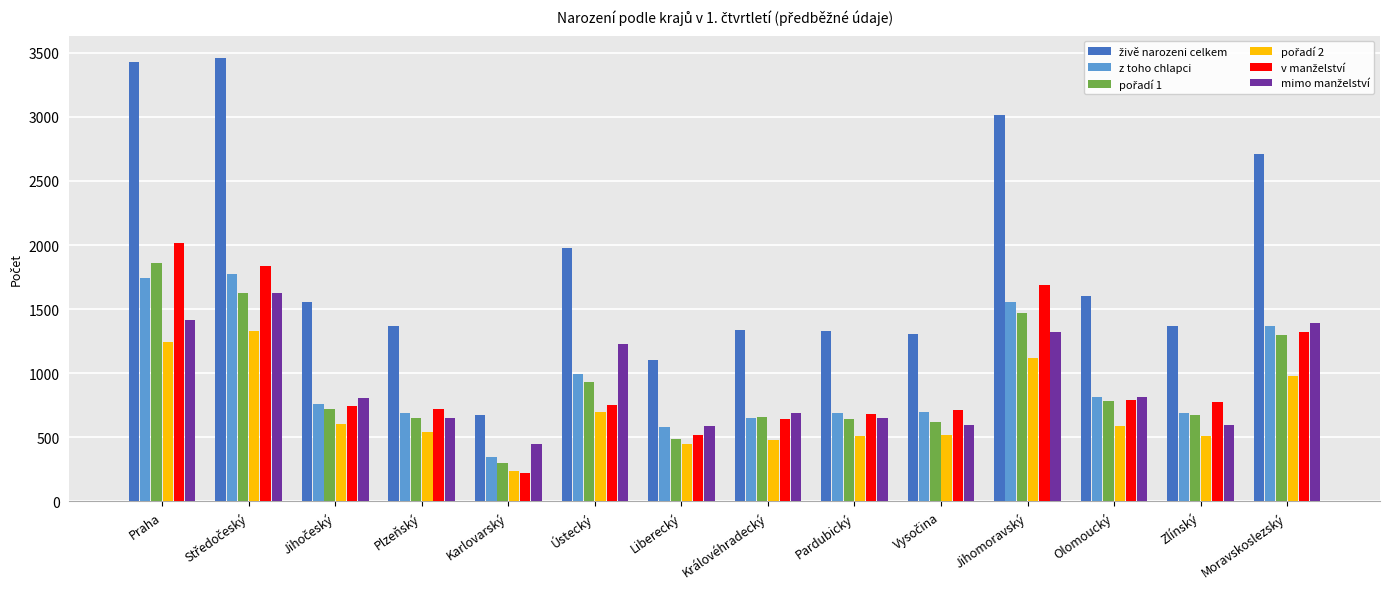

How many categories are shown in the chart?

14